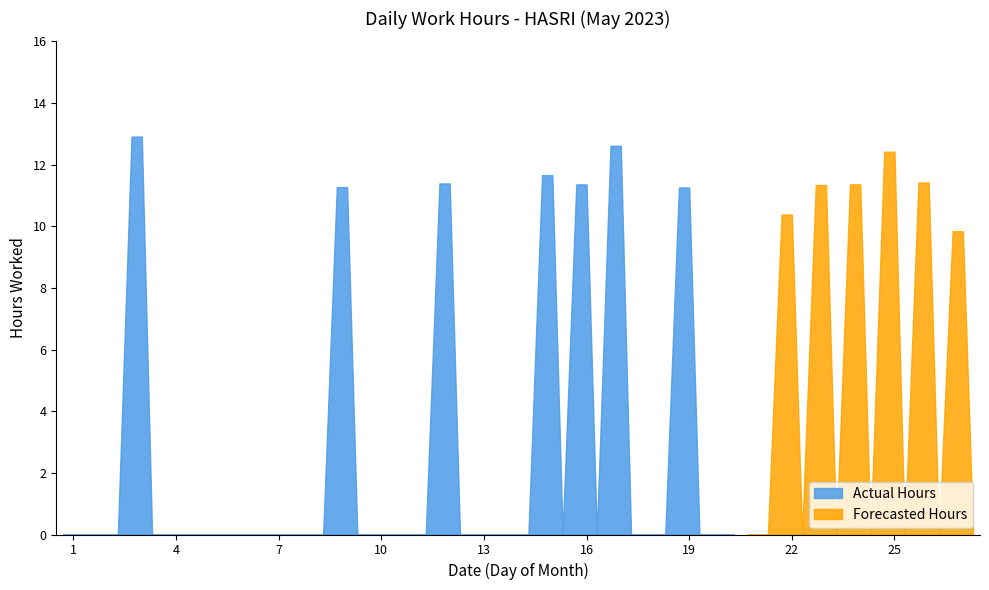

What is the greatest value displayed?

12.9